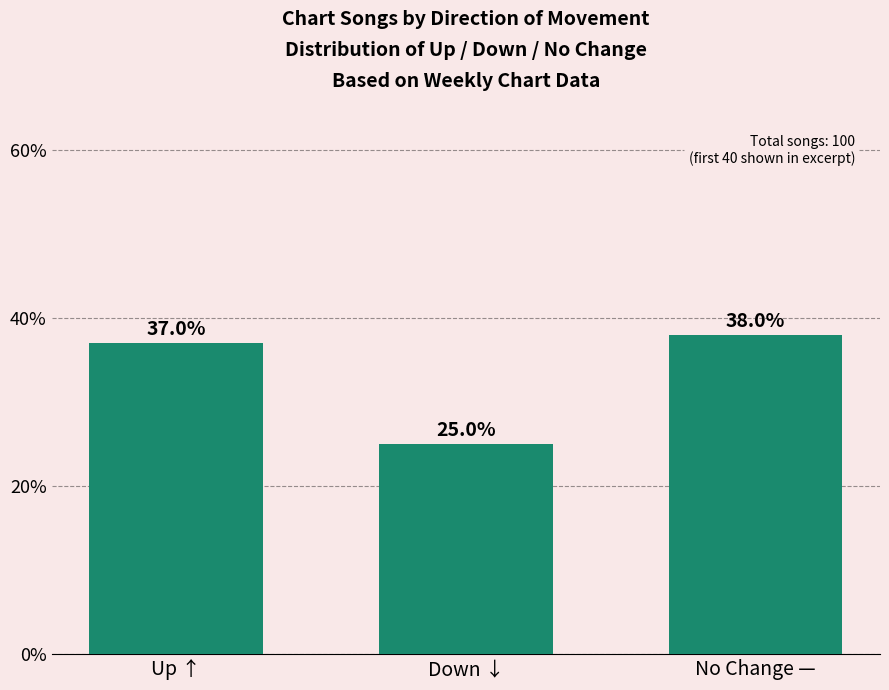

Reading left to right, list all the values displayed in this chart.

37	25	38